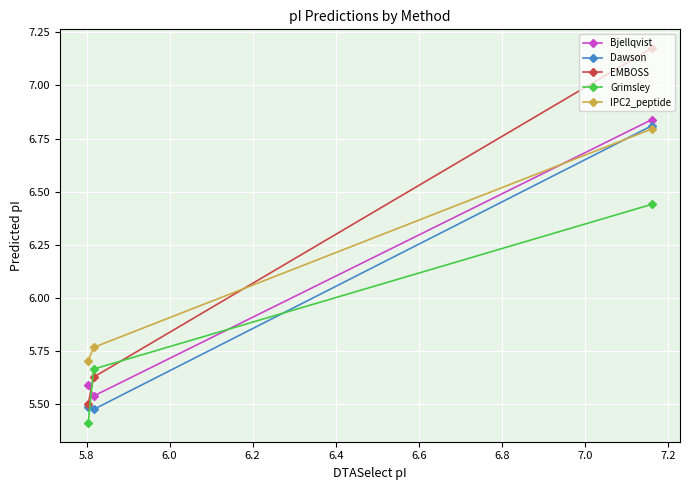

Which series has the widest spread of values?

EMBOSS